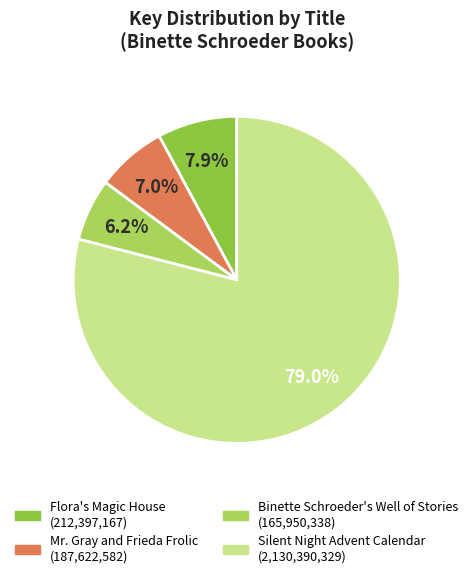

To the nearest percent, what is the difference between the Silent Night Advent Calendar and Binette Schroeder's Well of Stories slice percentages?

73%